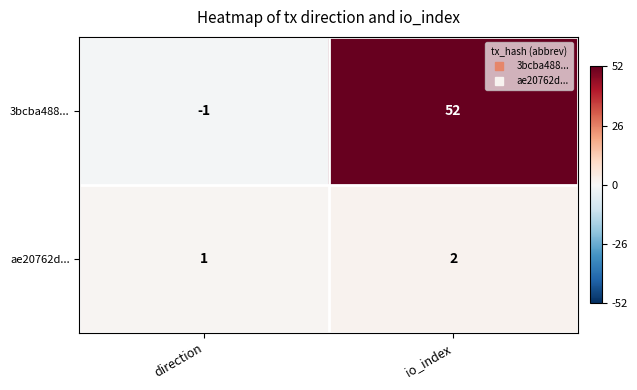

What is the total value across all series at io_index?

54